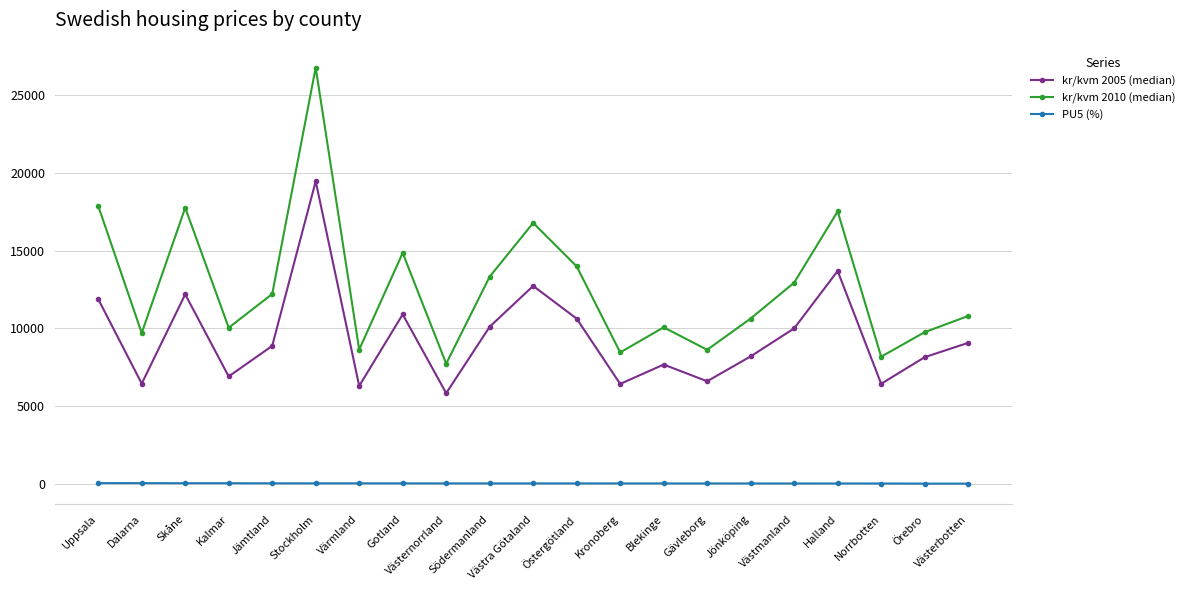

What is the sum of all kr/kvm 2005 (median) values?

198499.0